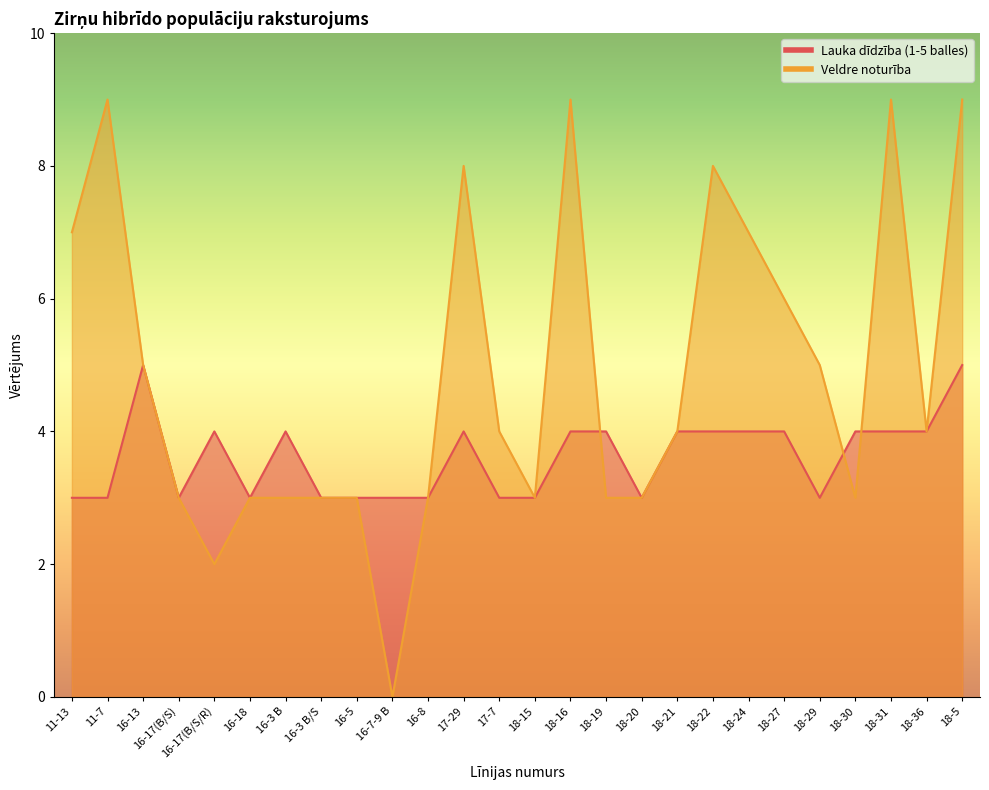

What is the sum of the Lauka dīdzība (1-5 balles) values at 16-8 and 16-13?

8